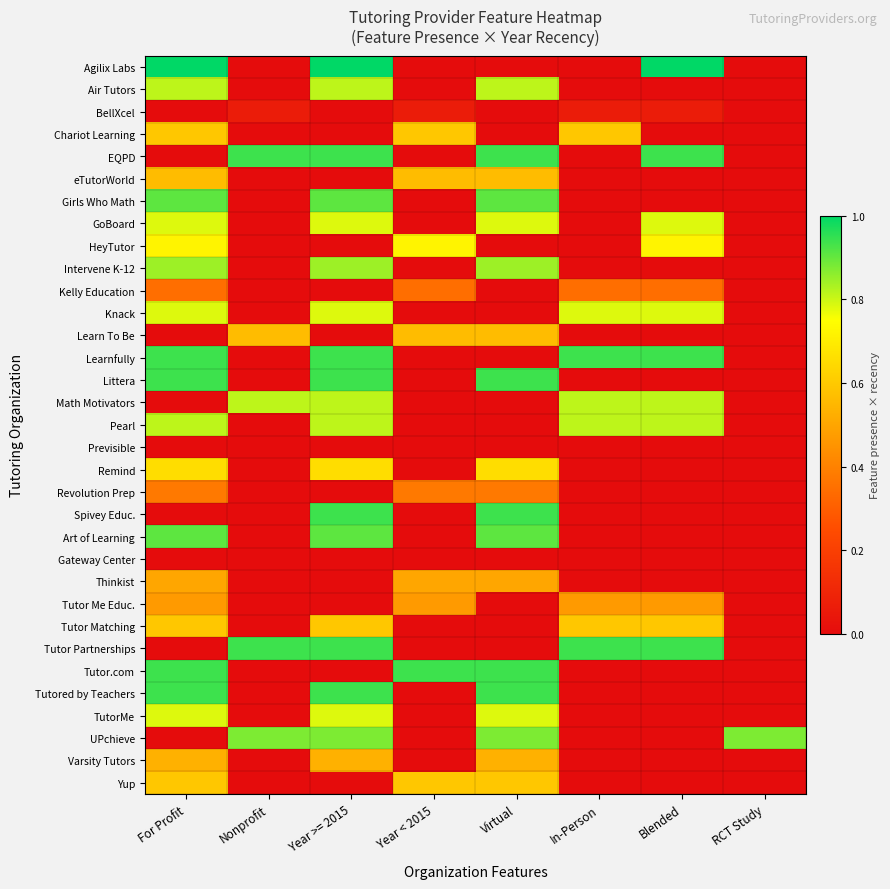

Reading left to right, extract all data points from this chart.

Agilix Labs: For Profit=1.0	Nonprofit=0.0	Year >= 2015=1.0	Year < 2015=0.0	Virtual=0.0	In-Person=0.0	Blended=1.0	RCT Study=0.0
Air Tutors: For Profit=0.8	Nonprofit=0.0	Year >= 2015=0.8	Year < 2015=0.0	Virtual=0.8	In-Person=0.0	Blended=0.0	RCT Study=0.0
BellXcel: For Profit=0.0	Nonprofit=0.1	Year >= 2015=0.0	Year < 2015=0.1	Virtual=0.0	In-Person=0.1	Blended=0.1	RCT Study=0.0
Chariot Learning: For Profit=0.6	Nonprofit=0.0	Year >= 2015=0.0	Year < 2015=0.6	Virtual=0.0	In-Person=0.6	Blended=0.0	RCT Study=0.0
EQPD: For Profit=0.0	Nonprofit=0.9	Year >= 2015=0.9	Year < 2015=0.0	Virtual=0.9	In-Person=0.0	Blended=0.9	RCT Study=0.0
eTutorWorld: For Profit=0.6	Nonprofit=0.0	Year >= 2015=0.0	Year < 2015=0.6	Virtual=0.6	In-Person=0.0	Blended=0.0	RCT Study=0.0
Girls Who Math: For Profit=0.9	Nonprofit=0.0	Year >= 2015=0.9	Year < 2015=0.0	Virtual=0.9	In-Person=0.0	Blended=0.0	RCT Study=0.0
GoBoard: For Profit=0.8	Nonprofit=0.0	Year >= 2015=0.8	Year < 2015=0.0	Virtual=0.8	In-Person=0.0	Blended=0.8	RCT Study=0.0
HeyTutor: For Profit=0.7	Nonprofit=0.0	Year >= 2015=0.0	Year < 2015=0.7	Virtual=0.0	In-Person=0.0	Blended=0.7	RCT Study=0.0
Intervene K-12: For Profit=0.8	Nonprofit=0.0	Year >= 2015=0.8	Year < 2015=0.0	Virtual=0.8	In-Person=0.0	Blended=0.0	RCT Study=0.0
Kelly Education: For Profit=0.3	Nonprofit=0.0	Year >= 2015=0.0	Year < 2015=0.3	Virtual=0.0	In-Person=0.3	Blended=0.3	RCT Study=0.0
Knack: For Profit=0.8	Nonprofit=0.0	Year >= 2015=0.8	Year < 2015=0.0	Virtual=0.0	In-Person=0.8	Blended=0.8	RCT Study=0.0
Learn To Be: For Profit=0.0	Nonprofit=0.6	Year >= 2015=0.0	Year < 2015=0.6	Virtual=0.6	In-Person=0.0	Blended=0.0	RCT Study=0.0
Learnfully: For Profit=0.9	Nonprofit=0.0	Year >= 2015=0.9	Year < 2015=0.0	Virtual=0.0	In-Person=0.9	Blended=0.9	RCT Study=0.0
Littera: For Profit=0.9	Nonprofit=0.0	Year >= 2015=0.9	Year < 2015=0.0	Virtual=0.9	In-Person=0.0	Blended=0.0	RCT Study=0.0
Math Motivators: For Profit=0.0	Nonprofit=0.8	Year >= 2015=0.8	Year < 2015=0.0	Virtual=0.0	In-Person=0.8	Blended=0.8	RCT Study=0.0
Pearl: For Profit=0.8	Nonprofit=0.0	Year >= 2015=0.8	Year < 2015=0.0	Virtual=0.0	In-Person=0.8	Blended=0.8	RCT Study=0.0
Previsible: For Profit=-62.2	Nonprofit=-0.0	Year >= 2015=-0.0	Year < 2015=-0.0	Virtual=-62.2	In-Person=-0.0	Blended=-0.0	RCT Study=-0.0
Remind: For Profit=0.7	Nonprofit=0.0	Year >= 2015=0.7	Year < 2015=0.0	Virtual=0.7	In-Person=0.0	Blended=0.0	RCT Study=0.0
Revolution Prep: For Profit=0.4	Nonprofit=0.0	Year >= 2015=0.0	Year < 2015=0.4	Virtual=0.4	In-Person=0.0	Blended=0.0	RCT Study=0.0
Spivey Educ.: For Profit=0.0	Nonprofit=0.0	Year >= 2015=0.9	Year < 2015=0.0	Virtual=0.9	In-Person=0.0	Blended=0.0	RCT Study=0.0
Art of Learning: For Profit=0.9	Nonprofit=0.0	Year >= 2015=0.9	Year < 2015=0.0	Virtual=0.9	In-Person=0.0	Blended=0.0	RCT Study=0.0
Gateway Center: For Profit=0.0	Nonprofit=0.0	Year >= 2015=0.0	Year < 2015=0.0	Virtual=0.0	In-Person=0.0	Blended=0.0	RCT Study=0.0
Thinkist: For Profit=0.5	Nonprofit=0.0	Year >= 2015=0.0	Year < 2015=0.5	Virtual=0.5	In-Person=0.0	Blended=0.0	RCT Study=0.0
Tutor Me Educ.: For Profit=0.5	Nonprofit=0.0	Year >= 2015=0.0	Year < 2015=0.5	Virtual=0.0	In-Person=0.5	Blended=0.5	RCT Study=0.0
Tutor Matching: For Profit=0.6	Nonprofit=0.0	Year >= 2015=0.6	Year < 2015=0.0	Virtual=0.0	In-Person=0.6	Blended=0.6	RCT Study=0.0
Tutor Partnerships: For Profit=0.0	Nonprofit=0.9	Year >= 2015=0.9	Year < 2015=0.0	Virtual=0.0	In-Person=0.9	Blended=0.9	RCT Study=0.0
Tutor.com: For Profit=0.9	Nonprofit=0.0	Year >= 2015=0.0	Year < 2015=0.9	Virtual=0.9	In-Person=0.0	Blended=0.0	RCT Study=0.0
Tutored by Teachers: For Profit=0.9	Nonprofit=0.0	Year >= 2015=0.9	Year < 2015=0.0	Virtual=0.9	In-Person=0.0	Blended=0.0	RCT Study=0.0
TutorMe: For Profit=0.8	Nonprofit=0.0	Year >= 2015=0.8	Year < 2015=0.0	Virtual=0.8	In-Person=0.0	Blended=0.0	RCT Study=0.0
UPchieve: For Profit=0.0	Nonprofit=0.9	Year >= 2015=0.9	Year < 2015=0.0	Virtual=0.9	In-Person=0.0	Blended=0.0	RCT Study=0.9
Varsity Tutors: For Profit=0.5	Nonprofit=0.0	Year >= 2015=0.5	Year < 2015=0.0	Virtual=0.5	In-Person=0.0	Blended=0.0	RCT Study=0.0
Yup: For Profit=0.6	Nonprofit=0.0	Year >= 2015=0.0	Year < 2015=0.6	Virtual=0.6	In-Person=0.0	Blended=0.0	RCT Study=0.0